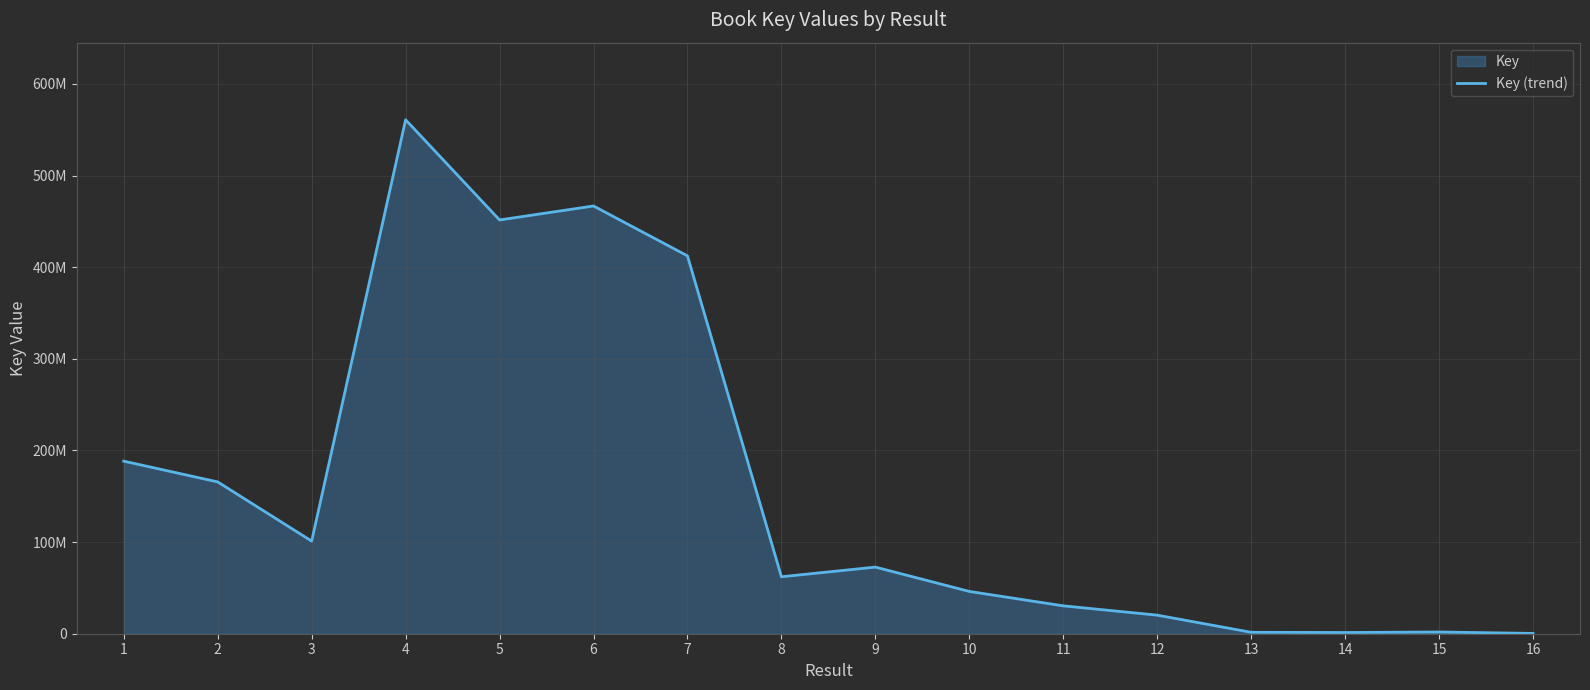

How many interior local valleys (lower than both neighbors) does the data have?

4